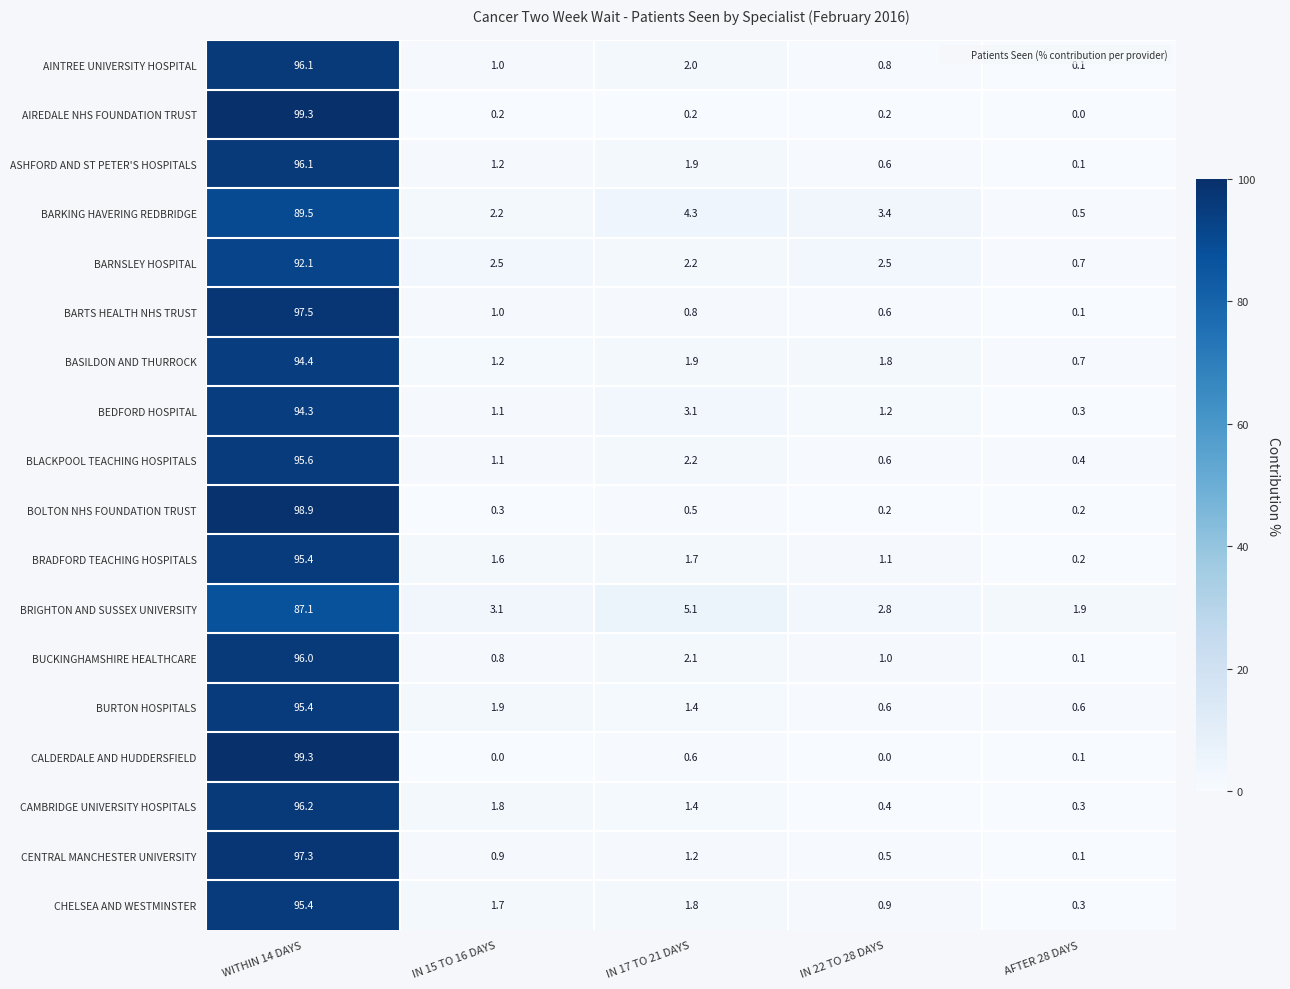

What is the difference between the second highest and minimum values in the CALDERDALE AND HUDDERSFIELD series?

0.6